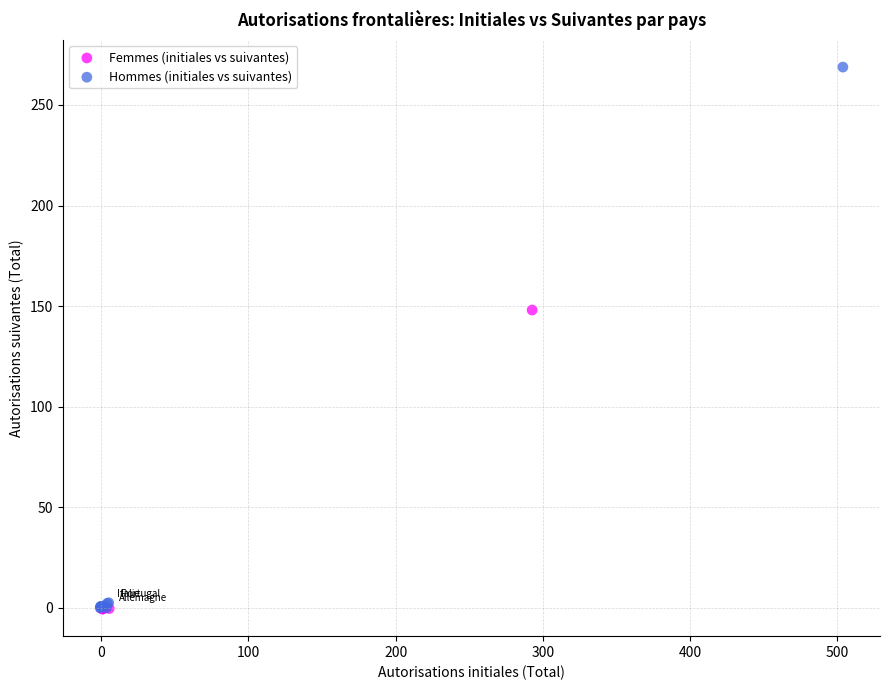

Which series has the largest Y range (max minus min)?

Hommes (initiales vs suivantes)